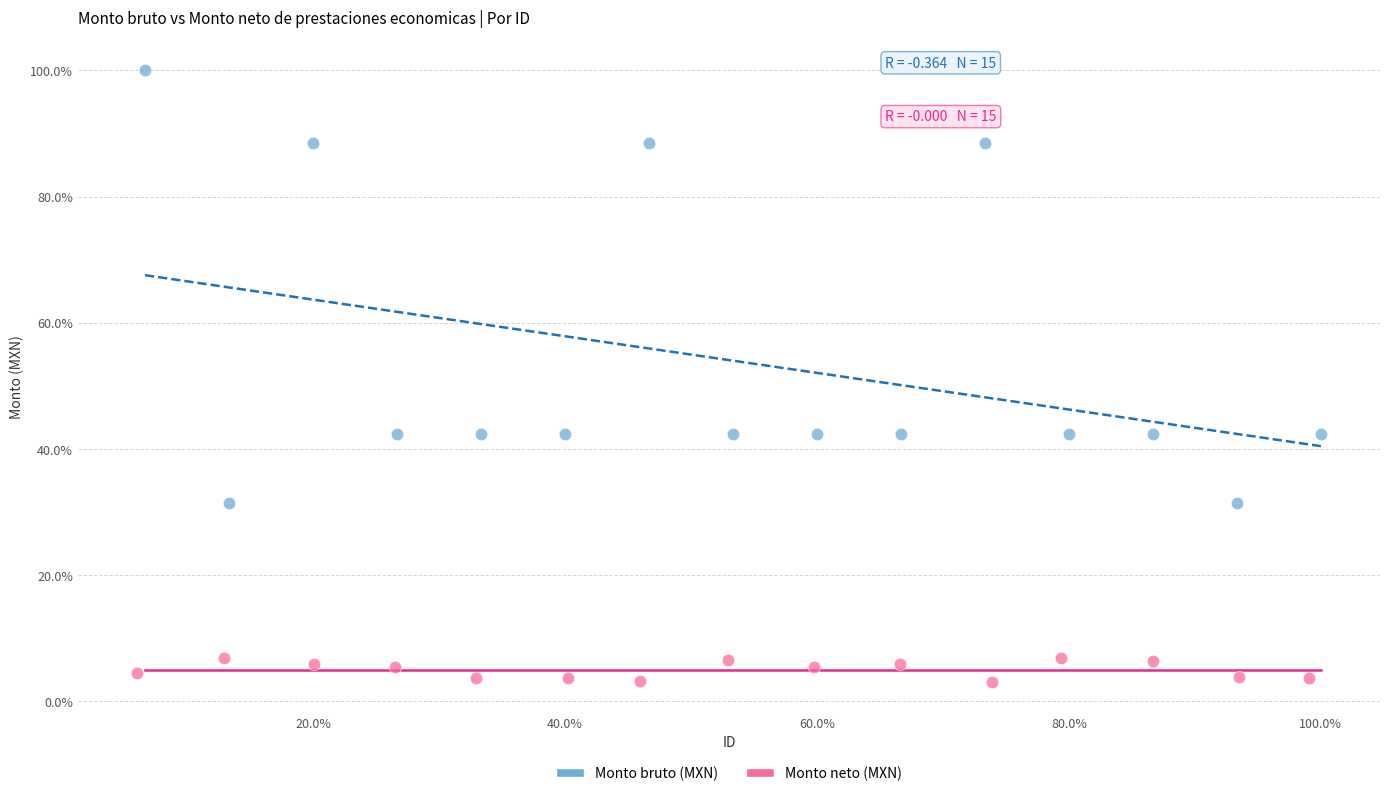

Which series contains the highest Y value?

Monto bruto (MXN)